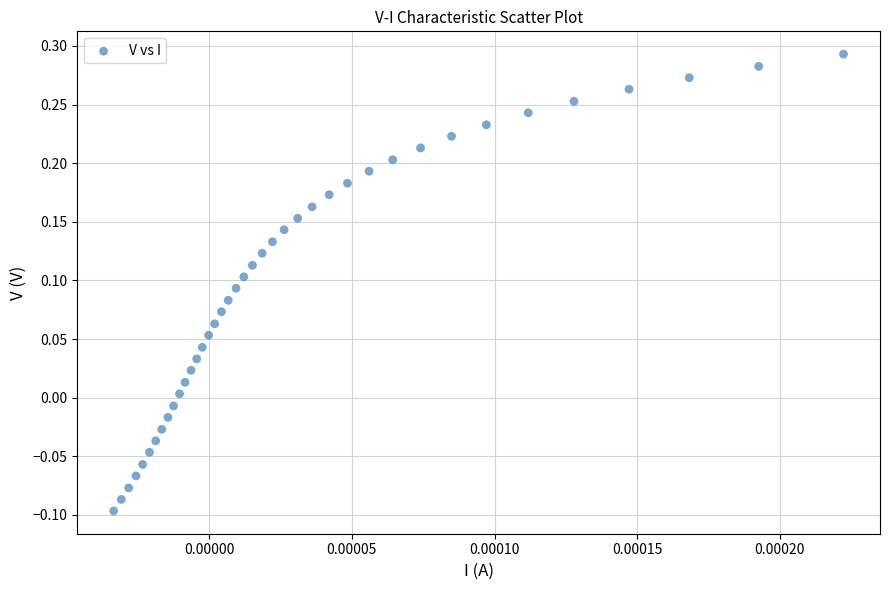

What is the range of Y values (max minus min)?

0.4